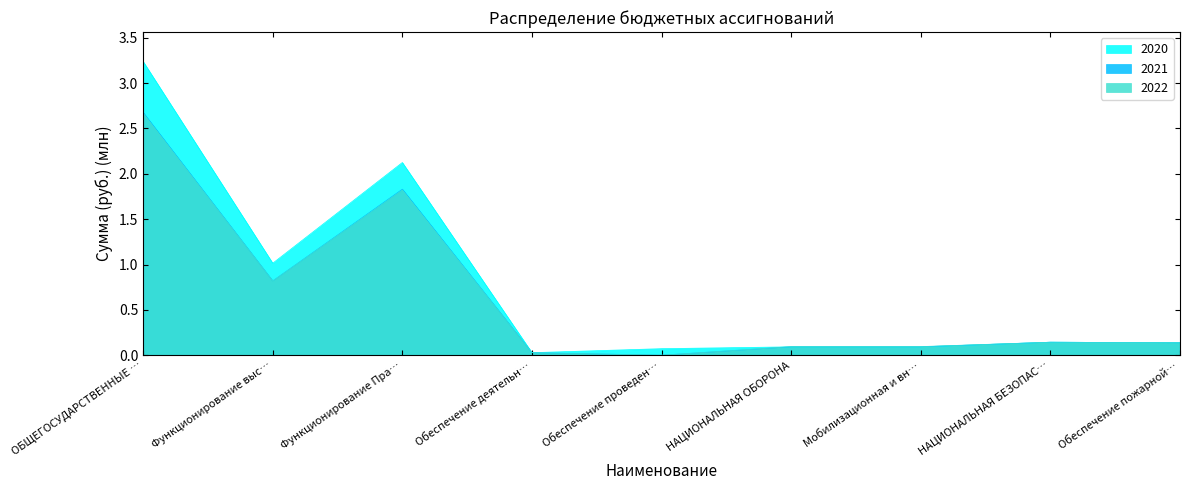

What is the total value across all series at ОБЩЕГОСУДАРСТВЕННЫЕ …?

8.6